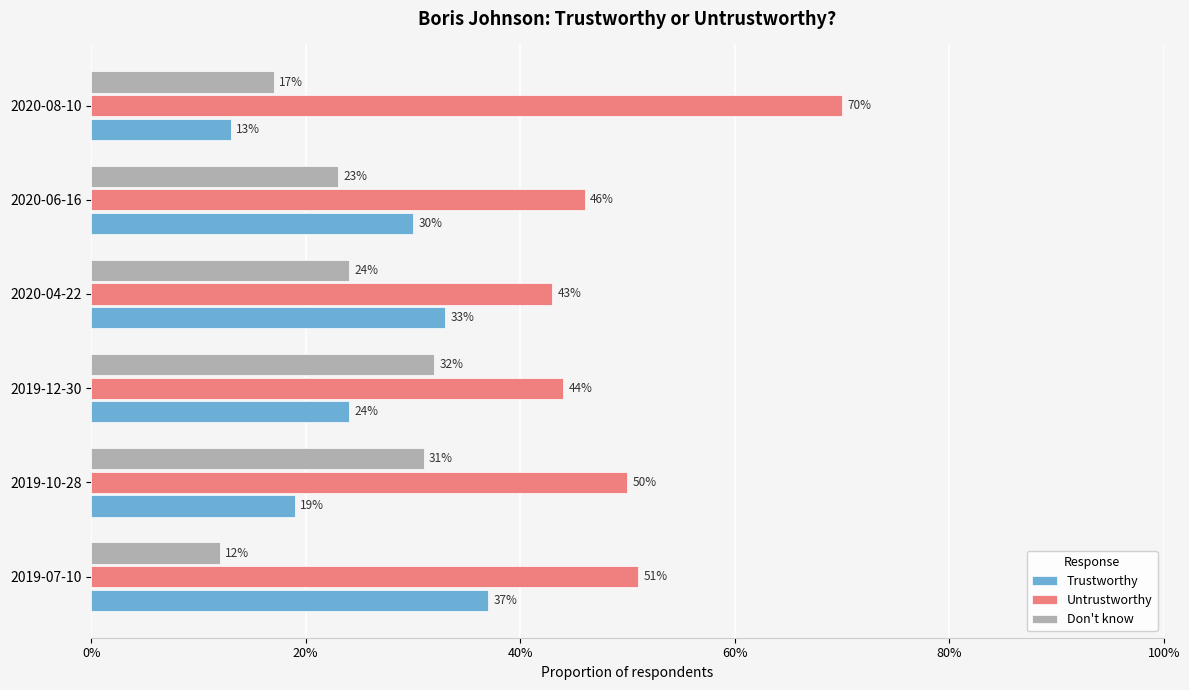

What are all the series names shown in the legend?

Trustworthy, Untrustworthy, Don't know